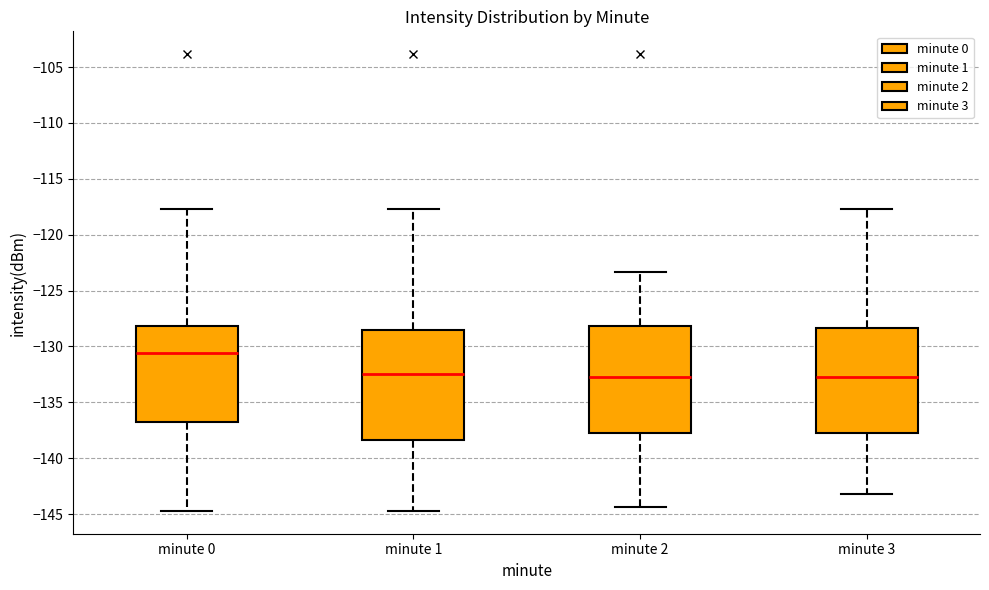

Where is the lower edge of the box for minute 2 on the y-axis? The values are not printed on the chart, so give them approximately, as read against the axis.

-137.5